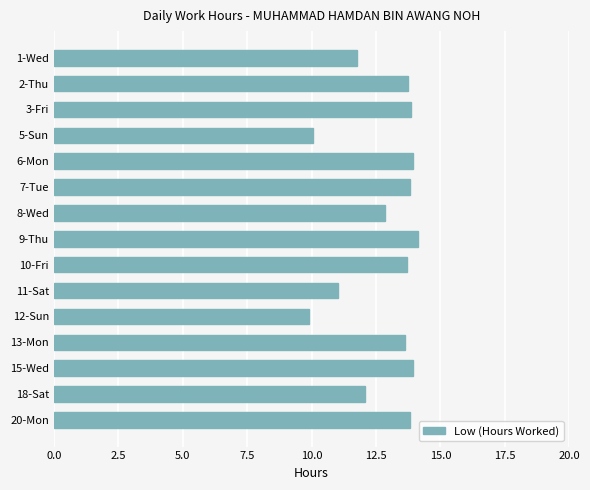

What is the sum of all values?

192.2